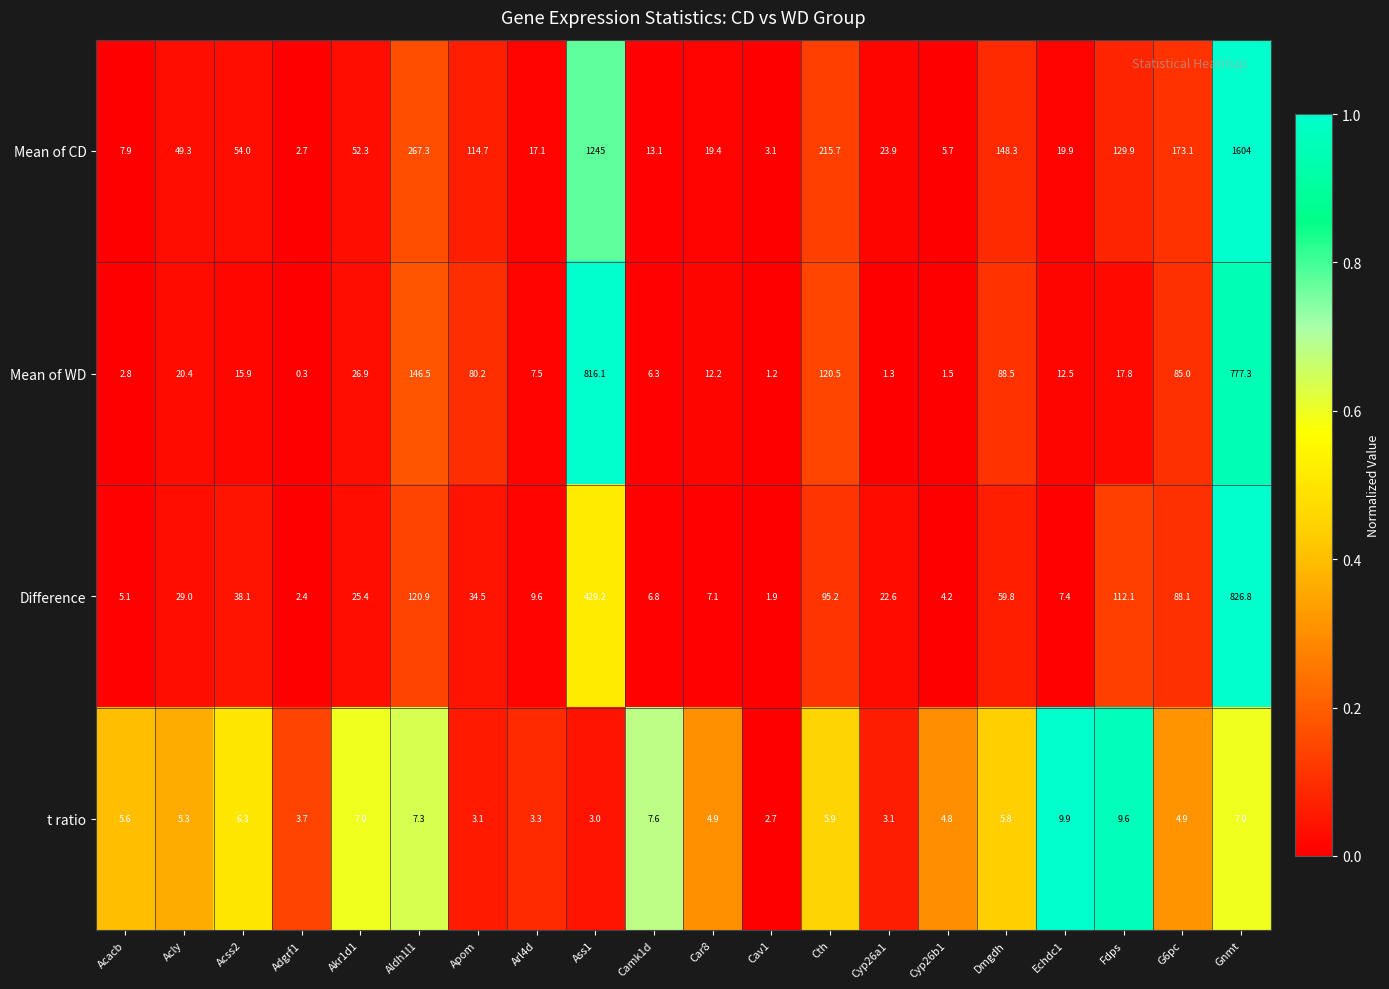

At Cyp26a1, list the series in order from smallest to largest.

Mean of WD, t ratio, Difference, Mean of CD